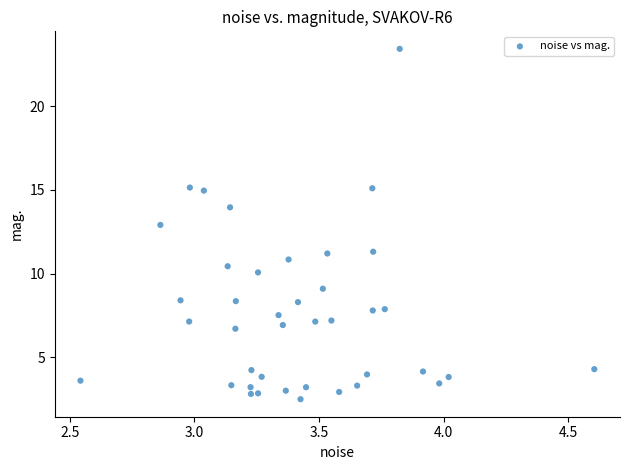

What is the range of Y values (max minus min)?

20.9